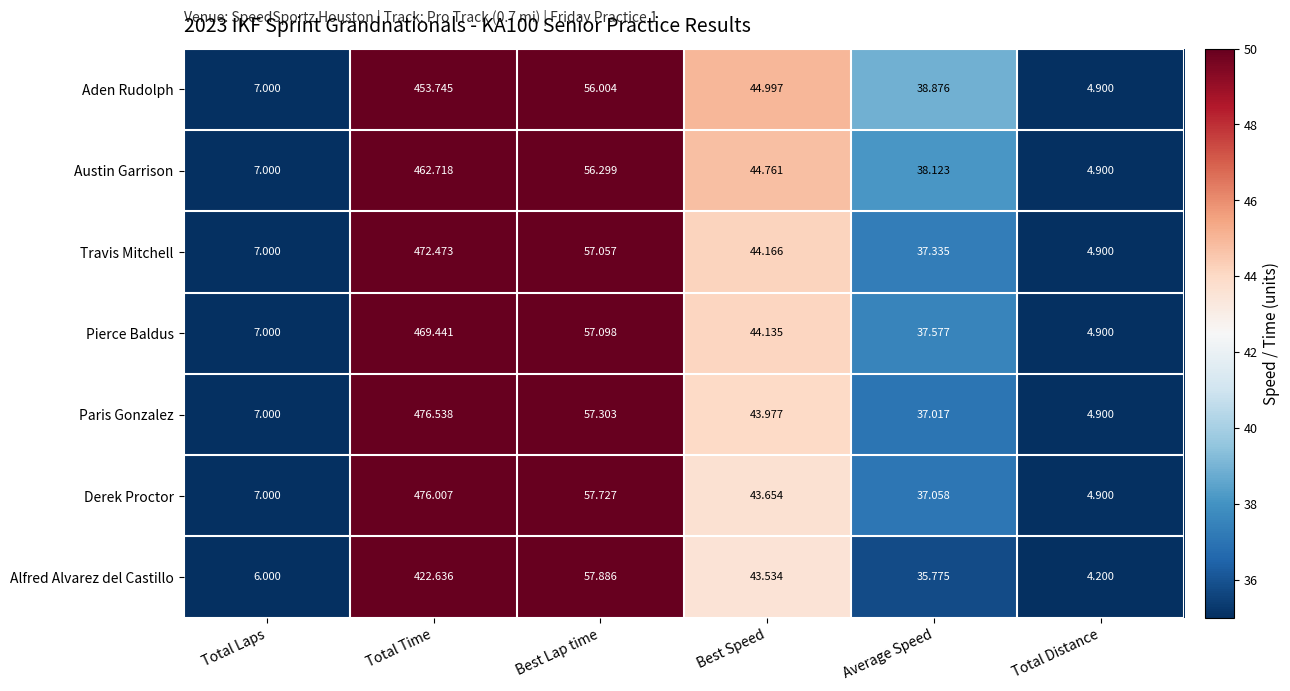

At which label does Travis Mitchell first exceed 44?

Total Time